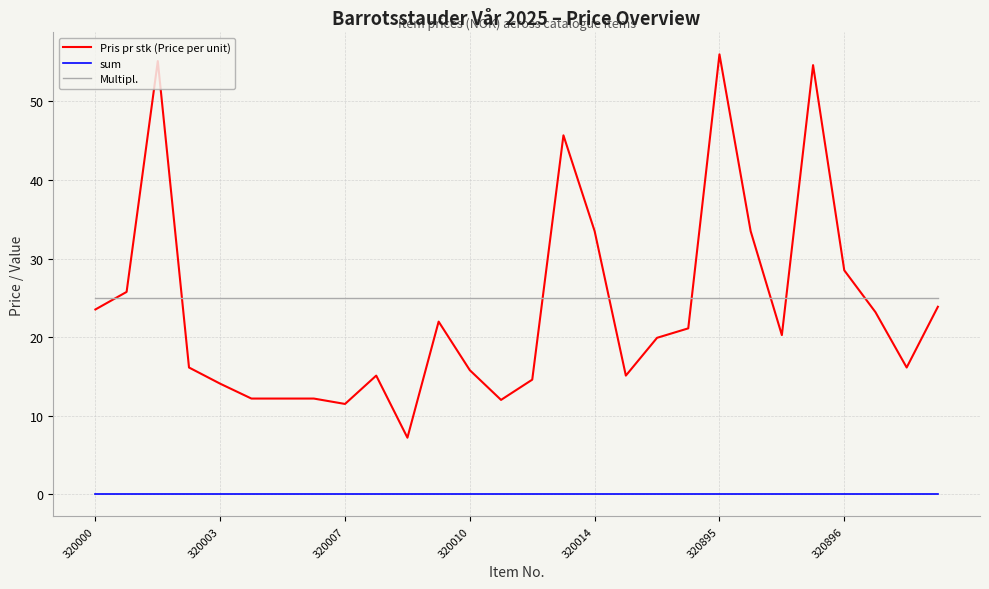

Which series has the largest range (max minus min)?

Pris pr stk (Price per unit)